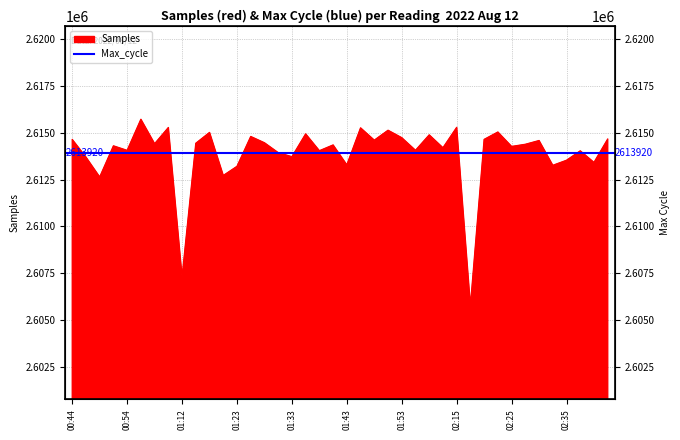

How many points are lower than both their immediate neighbors (excluding endpoints)?

15